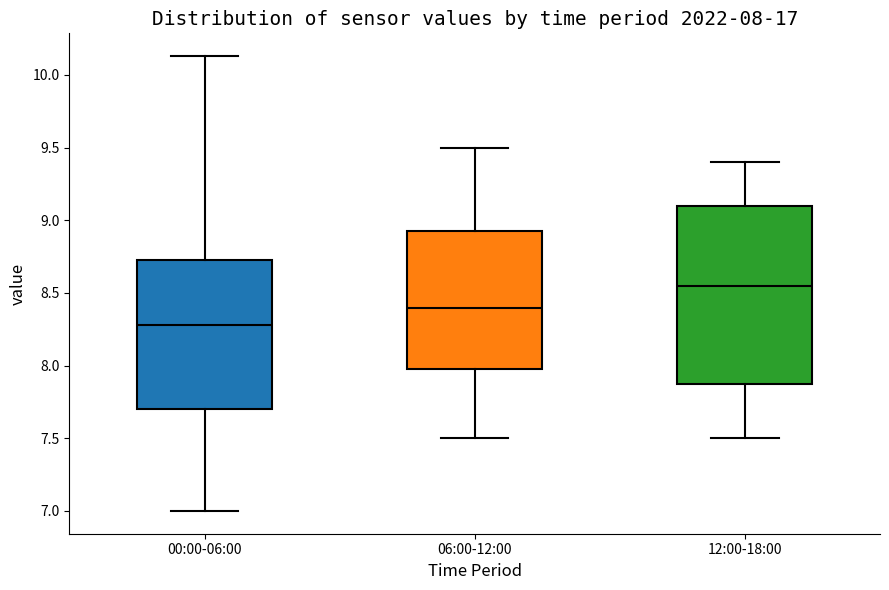

Which box has the lowest median line?

00:00-06:00